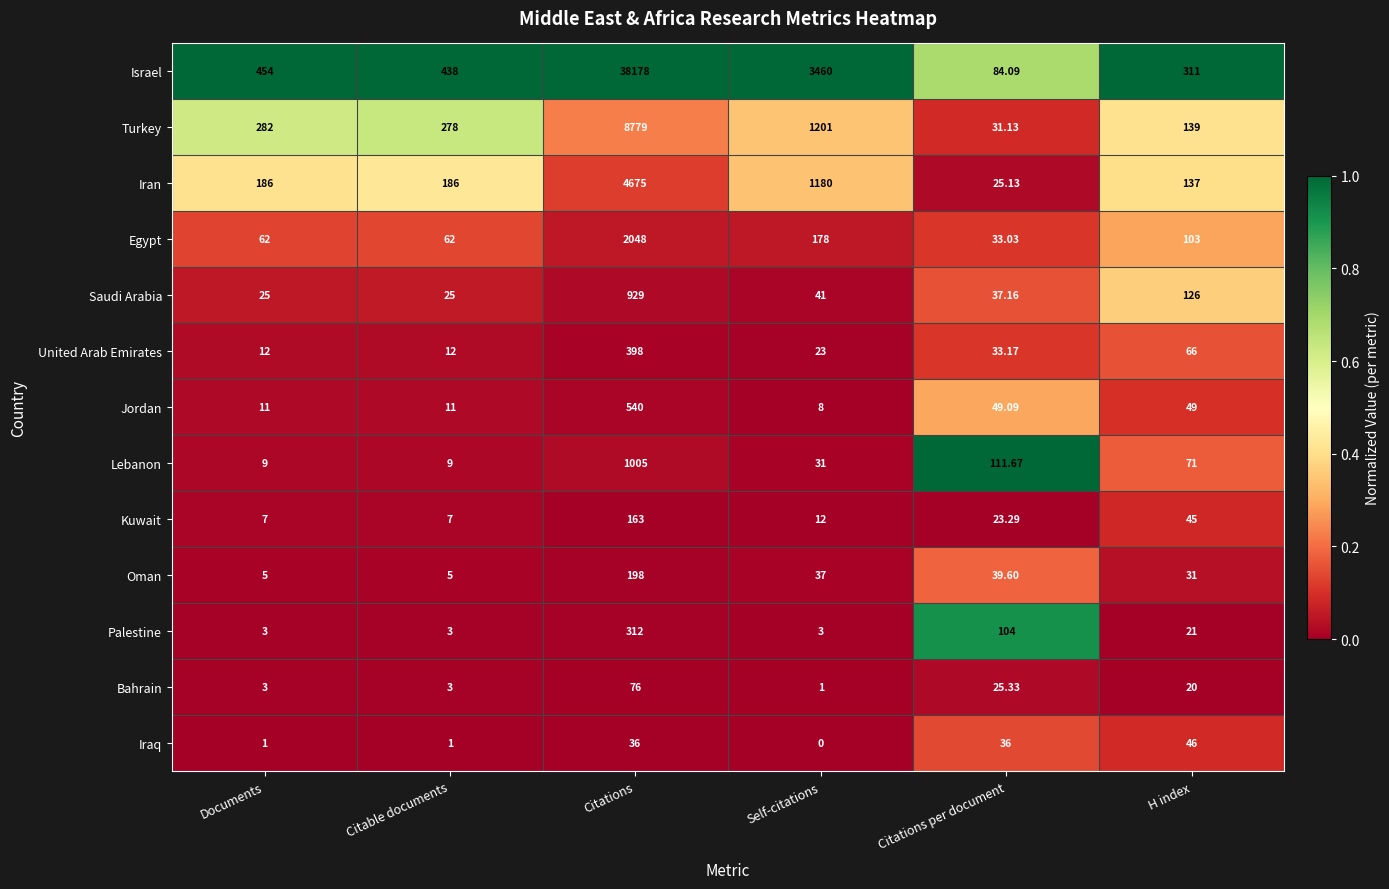

Which label corresponds to the smallest value in the chart?

Self-citations